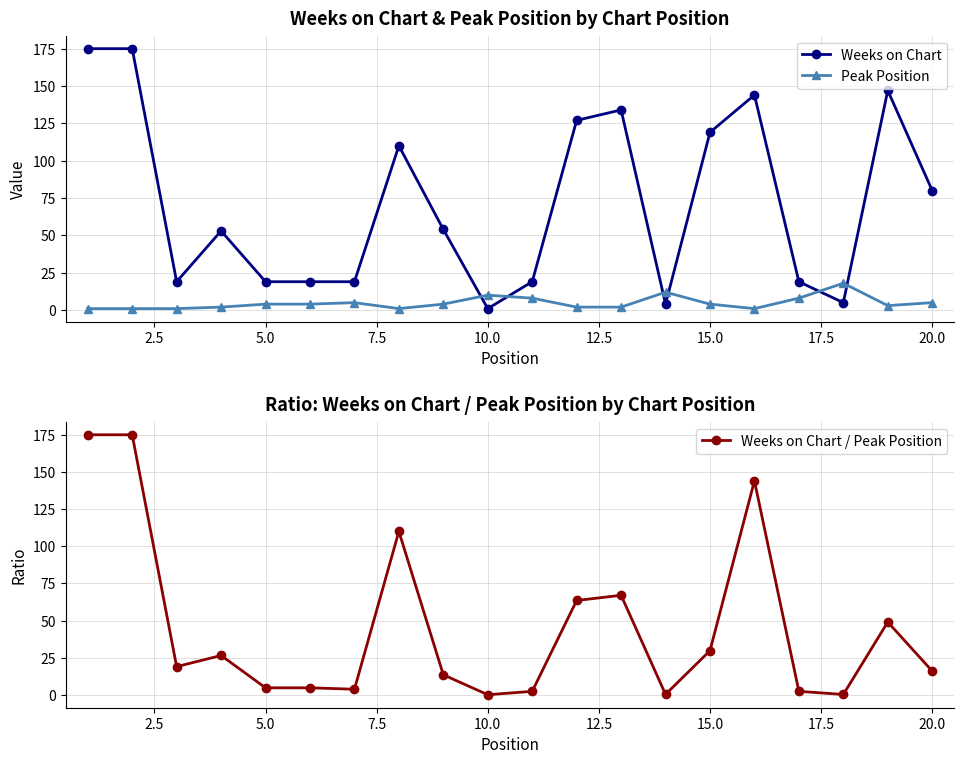

True or false: Peak Position and Weeks on Chart cross at least once.

True